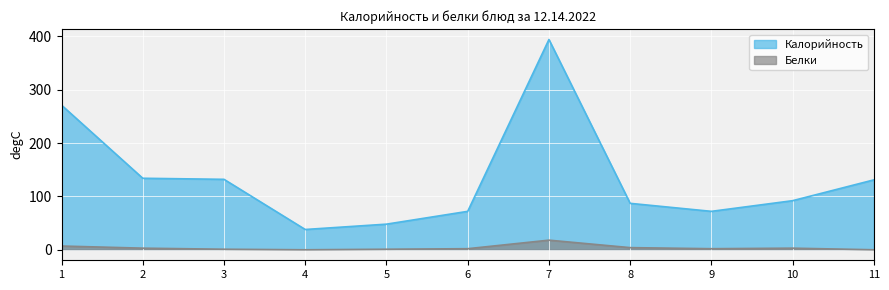

What is the difference between the highest and lowest values at 6?

70